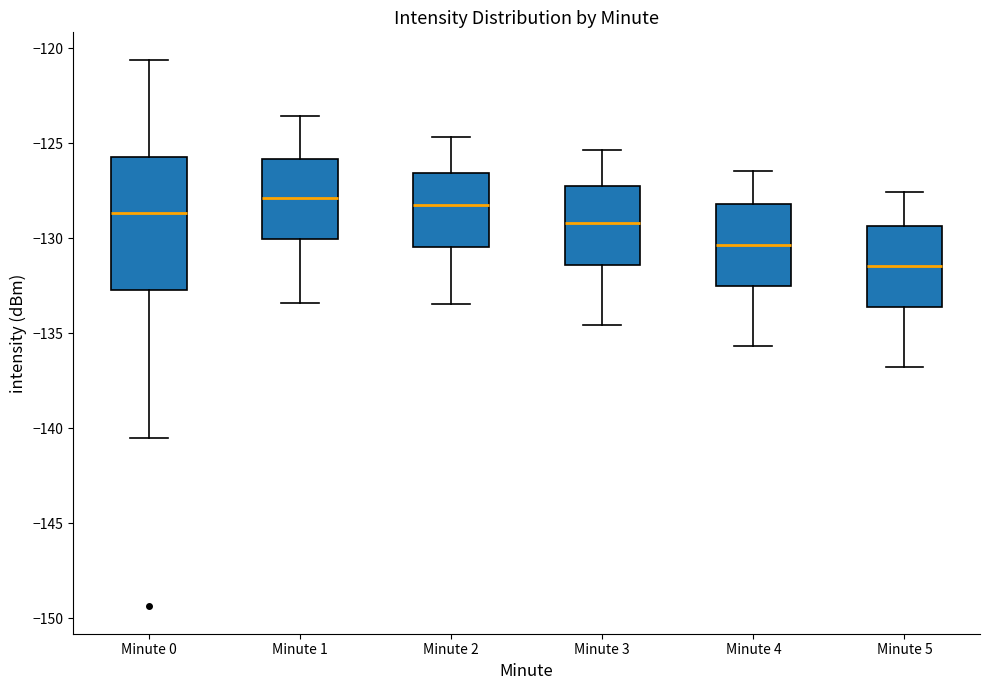

Reading left to right, read every box against the y-axis: the position of its median line, the range the box covers, and the ends of its whiskers. The values are not printed on the chart, so give them approximately, as read against the axis.

Minute 0: median -128.5, box -132.5 to -125.5, whiskers -140.5 to -120.5
Minute 1: median -128.0, box -130.0 to -126.0, whiskers -133.5 to -123.5
Minute 2: median -128.5, box -130.5 to -126.5, whiskers -133.5 to -124.5
Minute 3: median -129.0, box -131.5 to -127.5, whiskers -134.5 to -125.5
Minute 4: median -130.5, box -132.5 to -128.0, whiskers -135.5 to -126.5
Minute 5: median -131.5, box -133.5 to -129.5, whiskers -137.0 to -127.5